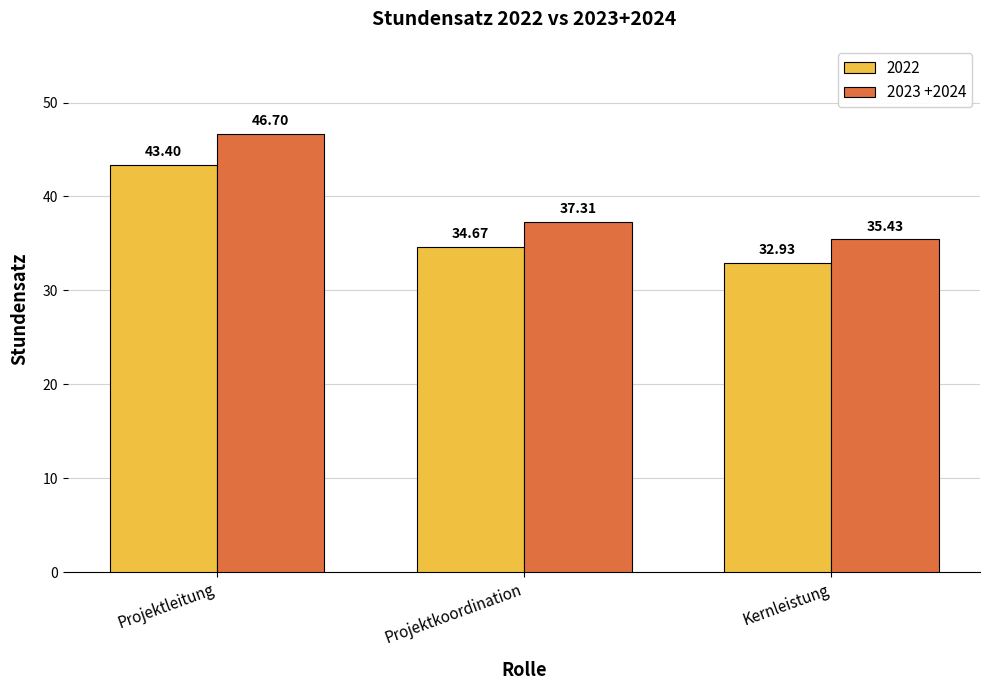

Rank the series by their average value, from lowest to highest.

2022, 2023 +2024